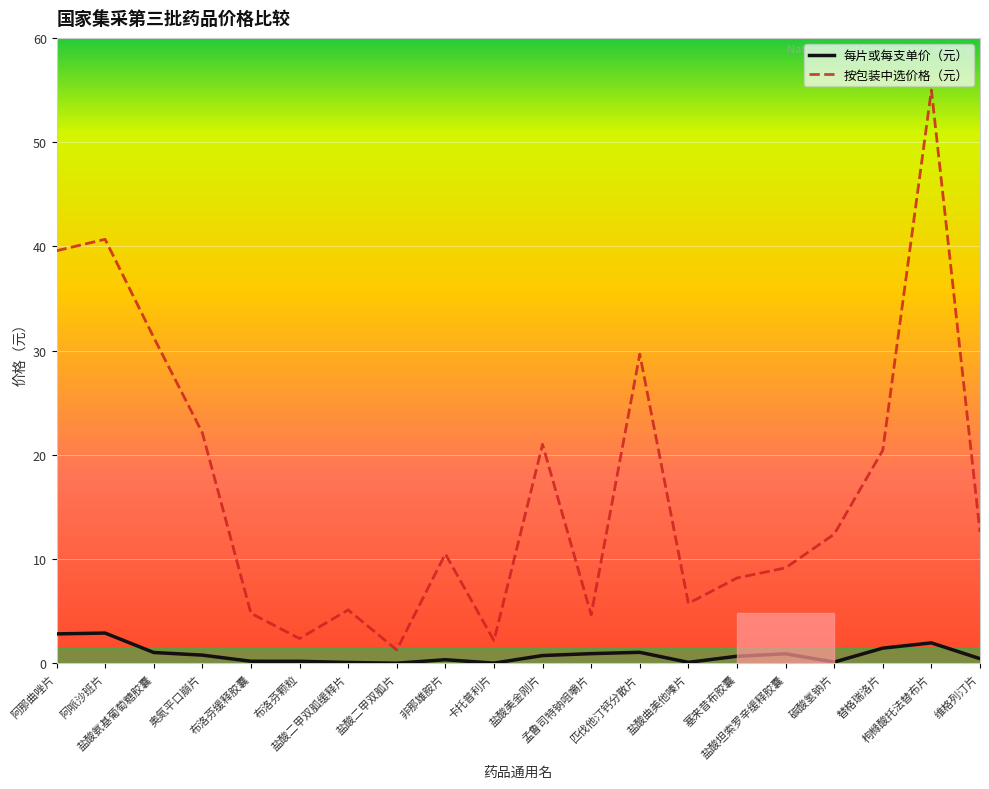

Which series has the widest spread of values?

按包装中选价格（元）